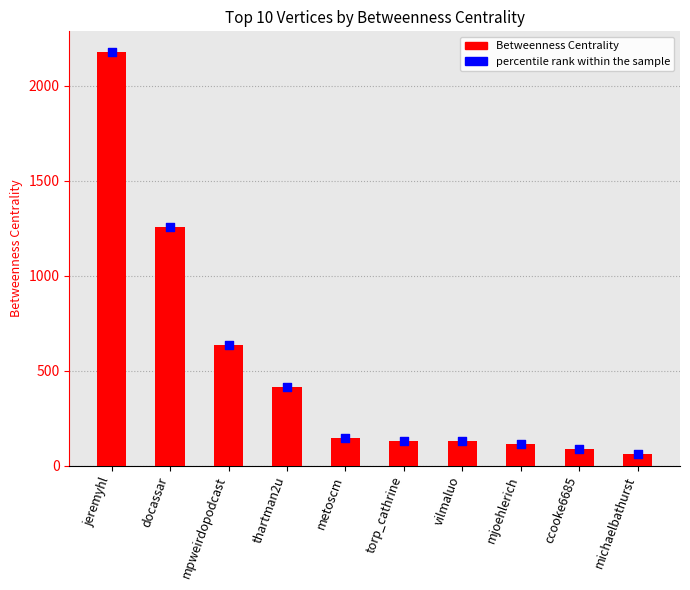

What are all the series names shown in the legend?

Betweenness Centrality, percentile rank within the sample